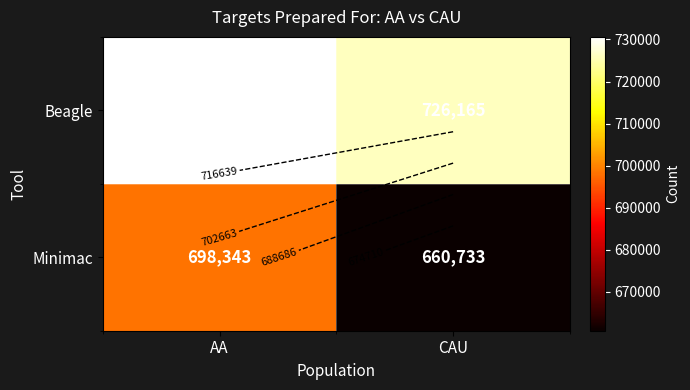

Rank the series by their maximum value, from highest to lowest.

Beagle, Minimac